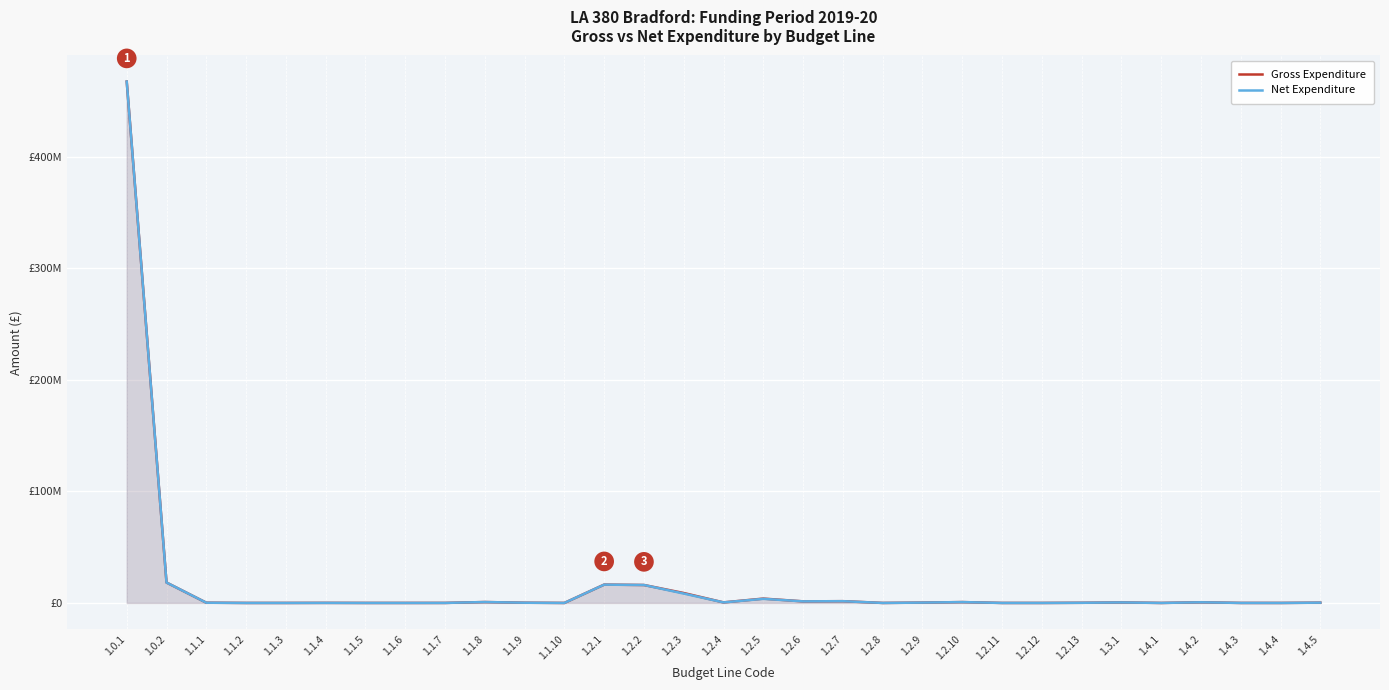

What is the value of the Net Expenditure point at the 17th from the left?

3683727.0